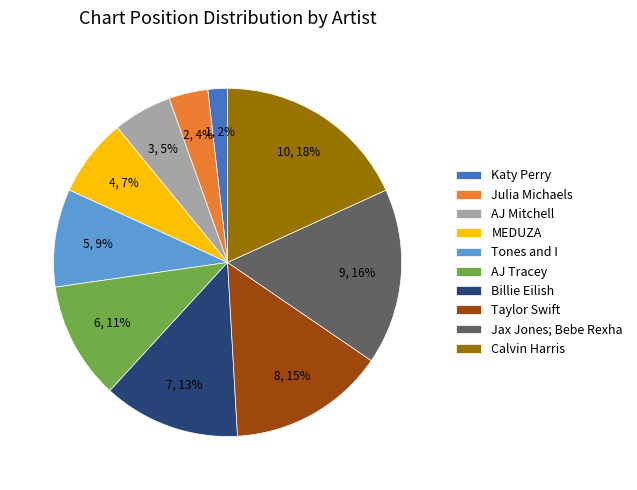

What is the largest slice in the pie chart?

Calvin Harris